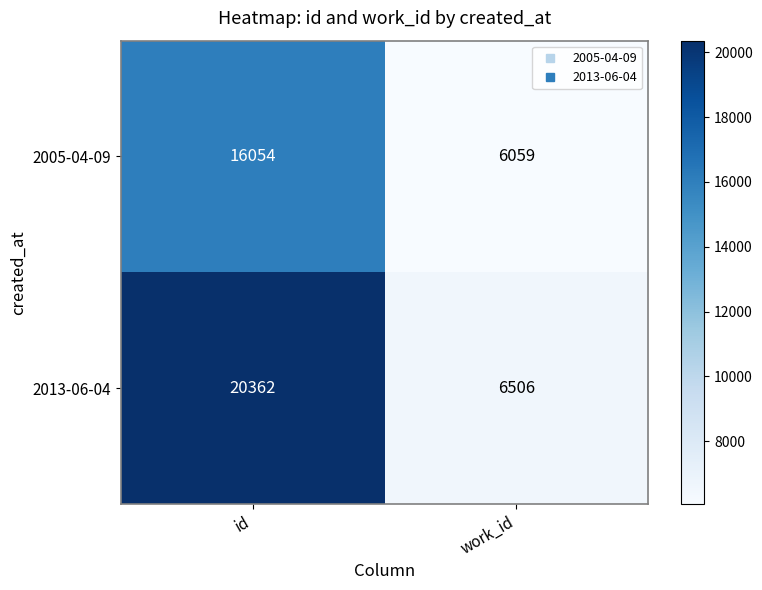

Which category has the highest value in the 2013-06-04 series?

id